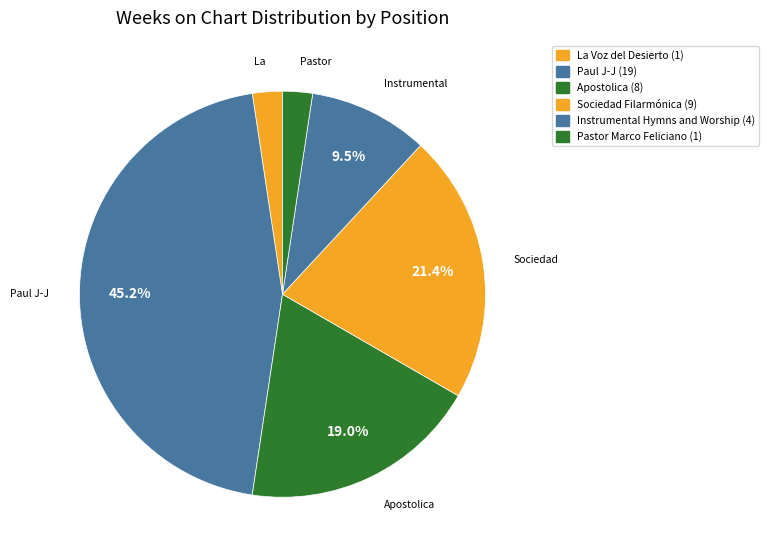

How many slices are in this pie chart?

6